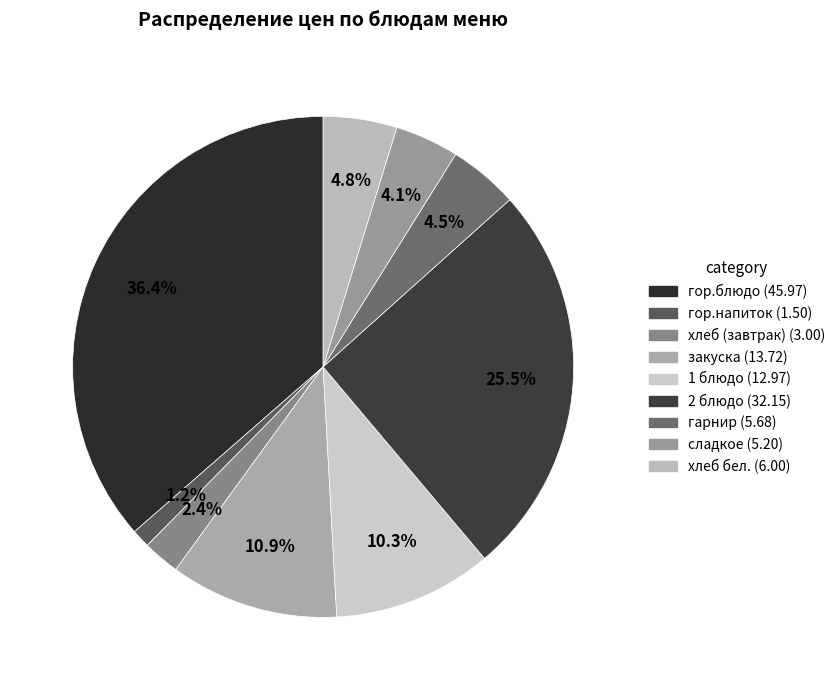

Which has a higher value, закуска or гарнир?

закуска